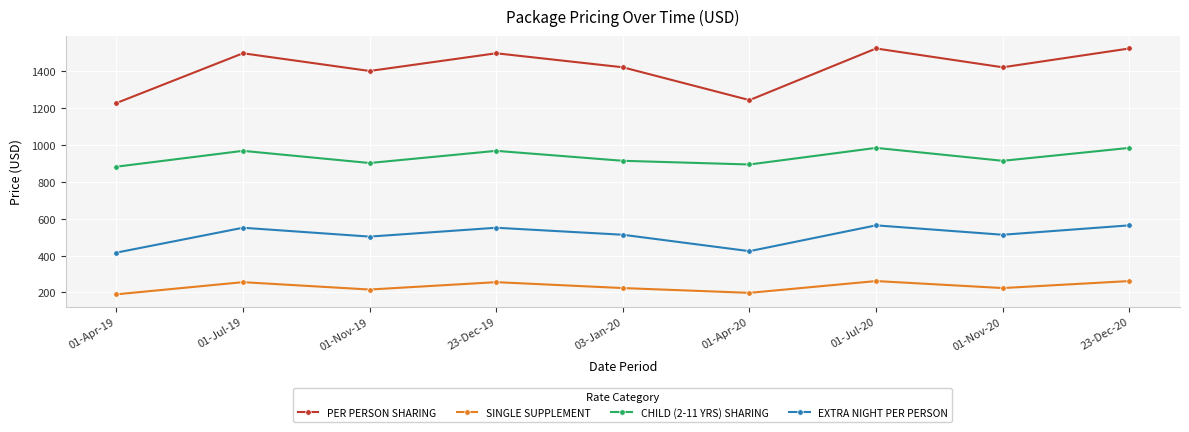

Reading left to right, transcribe all the data shown in this chart.

PER PERSON SHARING: 01-Apr-19=1227	01-Jul-19=1497	01-Nov-19=1401	23-Dec-19=1497	03-Jan-20=1421	01-Apr-20=1243	01-Jul-20=1523	01-Nov-20=1421	23-Dec-20=1523
SINGLE SUPPLEMENT: 01-Apr-19=190	01-Jul-19=256	01-Nov-19=216	23-Dec-19=256	03-Jan-20=224	01-Apr-20=198	01-Jul-20=262	01-Nov-20=224	23-Dec-20=262
CHILD (2-11 YRS) SHARING: 01-Apr-19=882	01-Jul-19=968	01-Nov-19=902	23-Dec-19=968	03-Jan-20=914	01-Apr-20=894	01-Jul-20=984	01-Nov-20=914	23-Dec-20=984
EXTRA NIGHT PER PERSON: 01-Apr-19=416	01-Jul-19=551	01-Nov-19=503	23-Dec-19=551	03-Jan-20=513	01-Apr-20=424	01-Jul-20=564	01-Nov-20=513	23-Dec-20=564